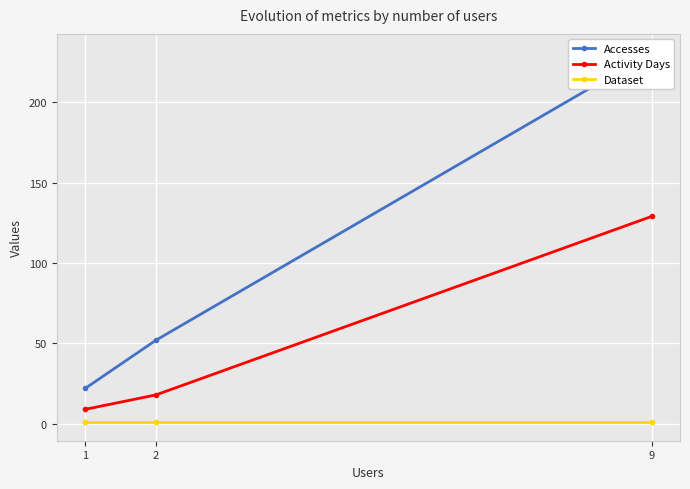

Which series has the largest total across all categories?

Accesses